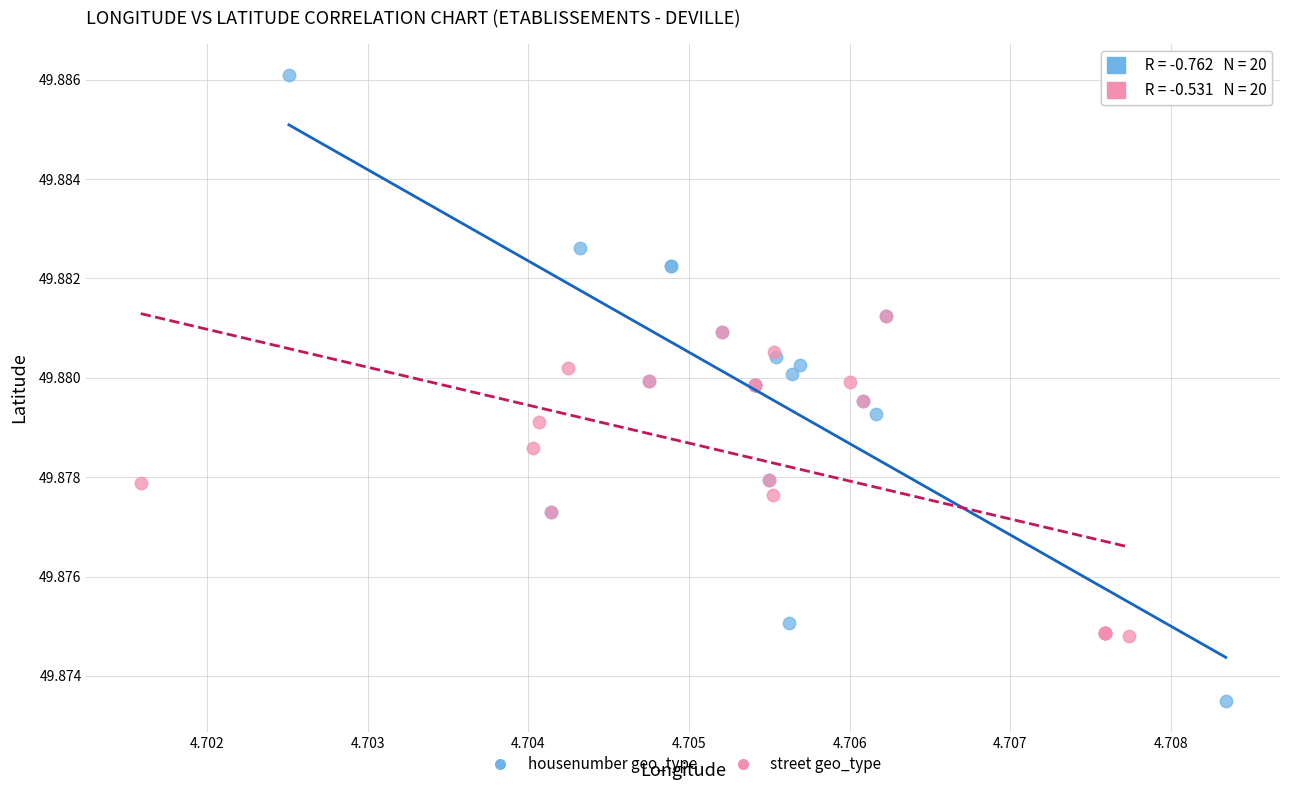

Which series reaches the maximum Y coordinate?

housenumber geo_type